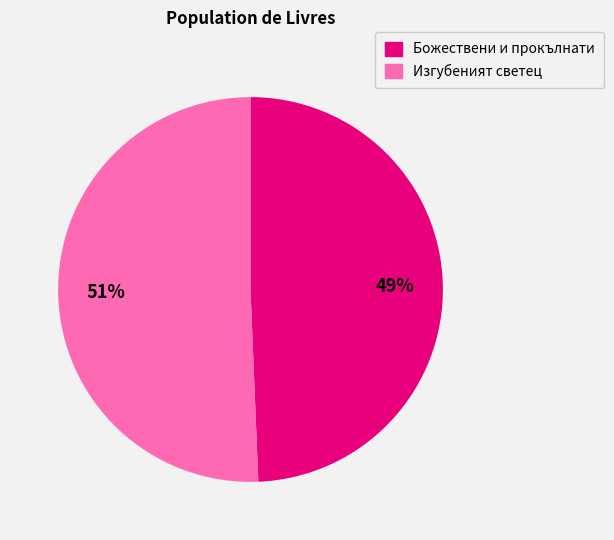

To the nearest percent, what is the average slice percentage?

50%